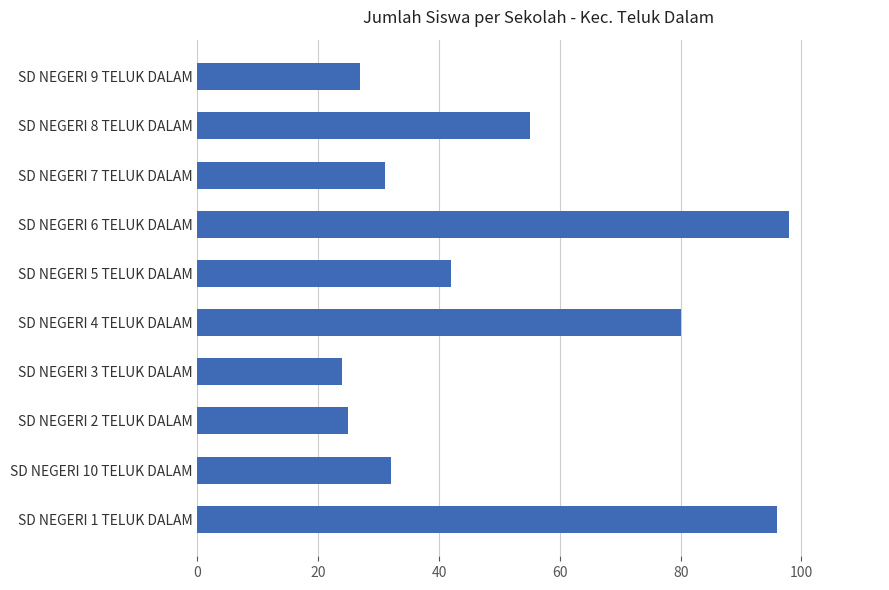

Reading bottom to top, list all the values displayed in this chart.

SD NEGERI 1 TELUK DALAM=96	SD NEGERI 10 TELUK DALAM=32	SD NEGERI 2 TELUK DALAM=25	SD NEGERI 3 TELUK DALAM=24	SD NEGERI 4 TELUK DALAM=80	SD NEGERI 5 TELUK DALAM=42	SD NEGERI 6 TELUK DALAM=98	SD NEGERI 7 TELUK DALAM=31	SD NEGERI 8 TELUK DALAM=55	SD NEGERI 9 TELUK DALAM=27